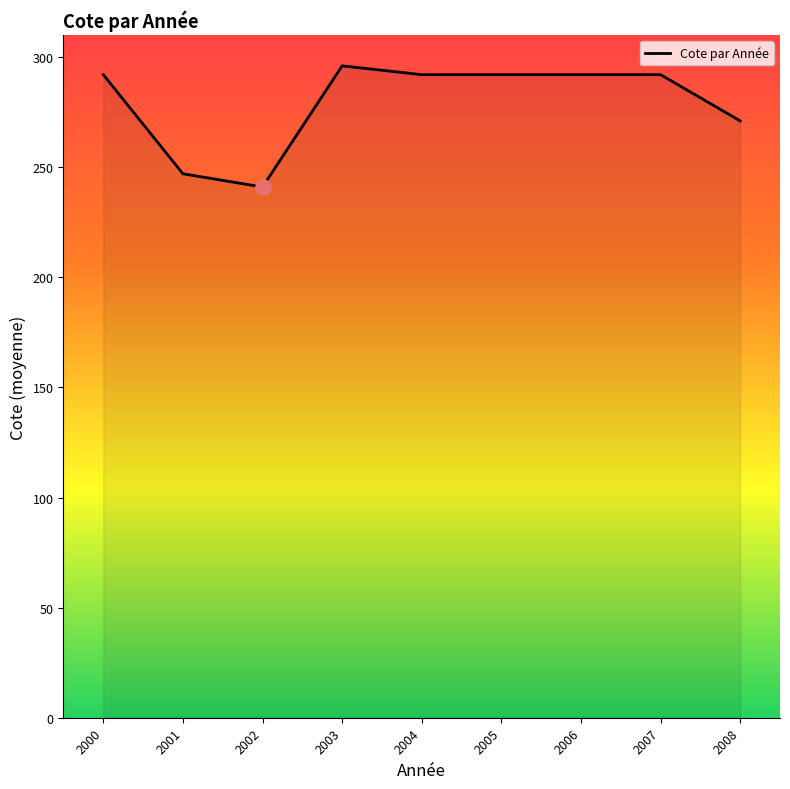

Between 2003 and 2001, which is larger?

2003